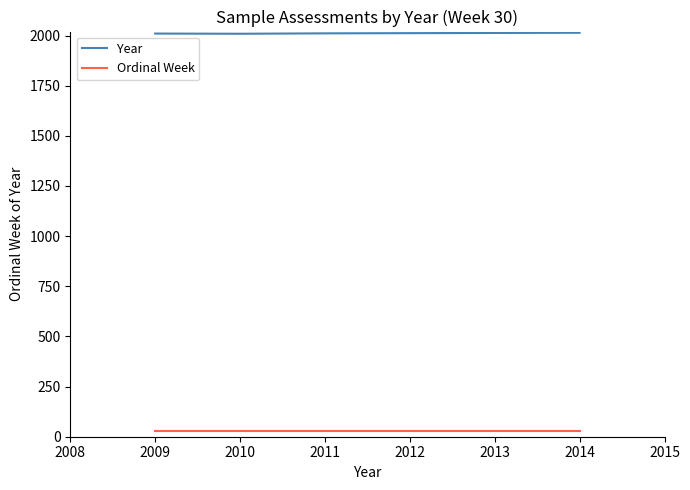

The Year series shows 662 at 2013. True or false?

False